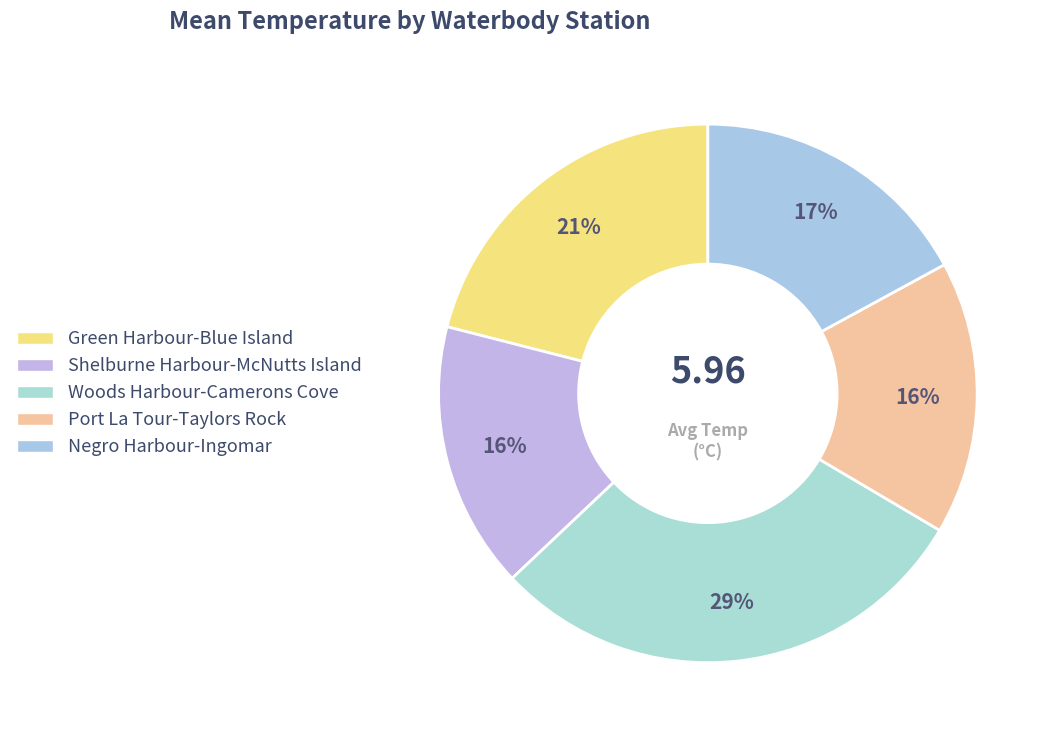

What is the change in value from Shelburne Harbour-McNutts Island to Negro Harbour-Ingomar?

+0.3